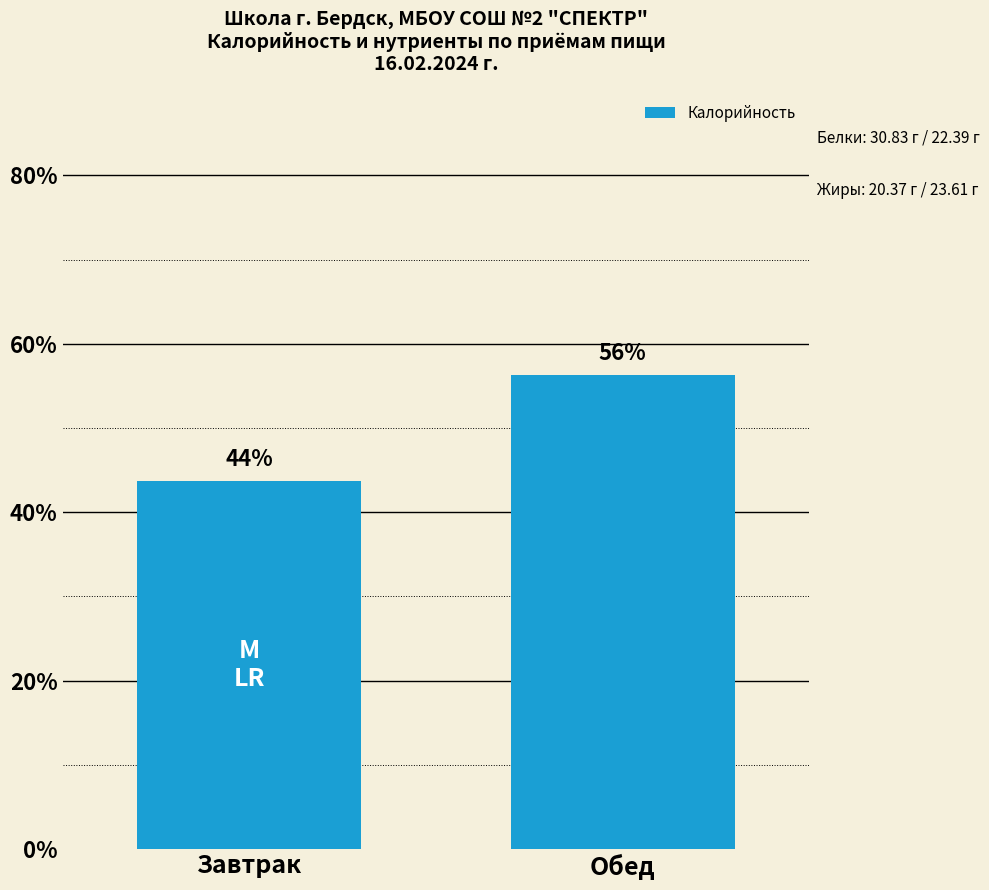

How many bars are there in total?

2